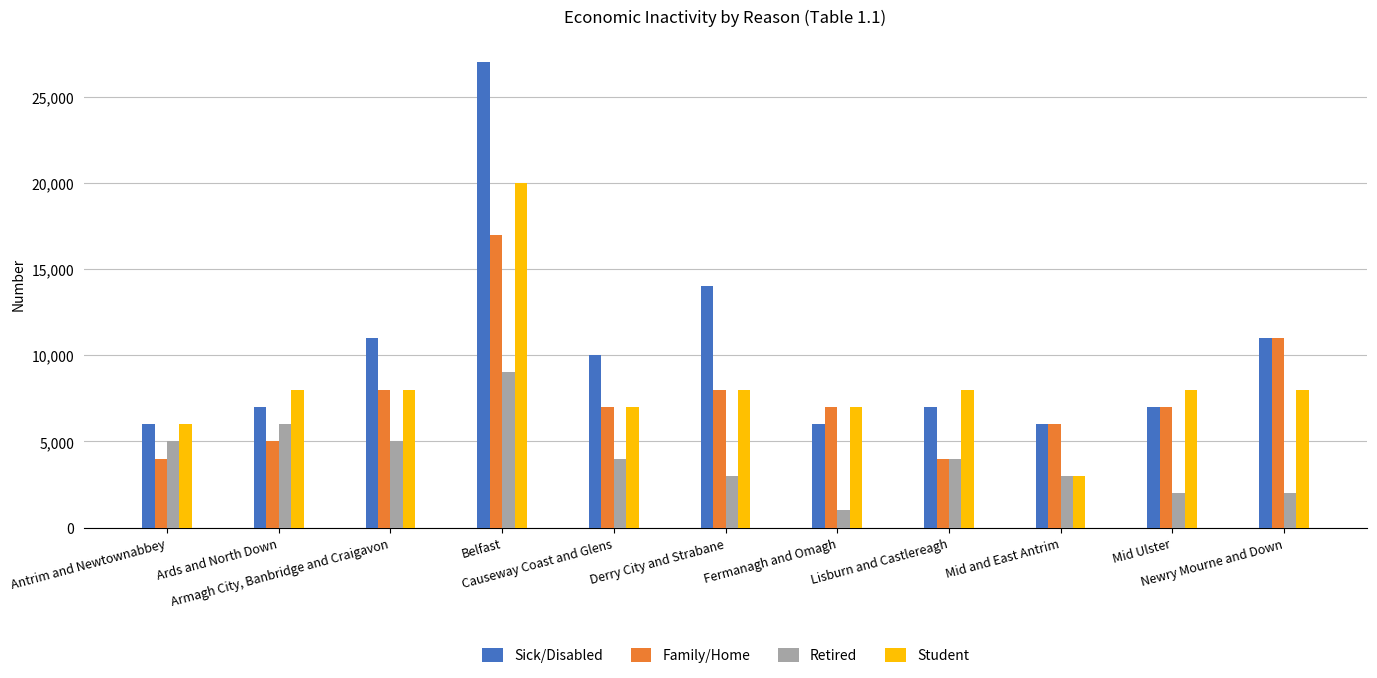

What is the value of the Retired bar at the 8th from the left?

4000